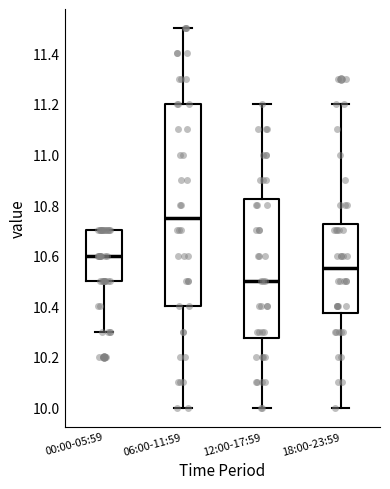

Reading left to right, transcribe this box plot: for each box, give where its median line is, the range the box spans, and where its two whiskers end, as read against the y-axis. The values are not printed on the chart, so give them approximately, as read against the axis.

00:00-05:59: median 10.60, box 10.50 to 10.70, whiskers 10.30 to 10.70
06:00-11:59: median 10.76, box 10.40 to 11.20, whiskers 10.00 to 11.50
12:00-17:59: median 10.50, box 10.28 to 10.82, whiskers 10.00 to 11.20
18:00-23:59: median 10.56, box 10.38 to 10.72, whiskers 10.00 to 11.20